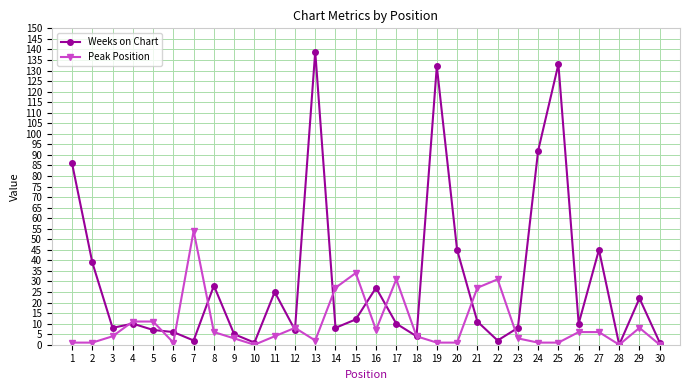

Which category has the highest value across all series?

13